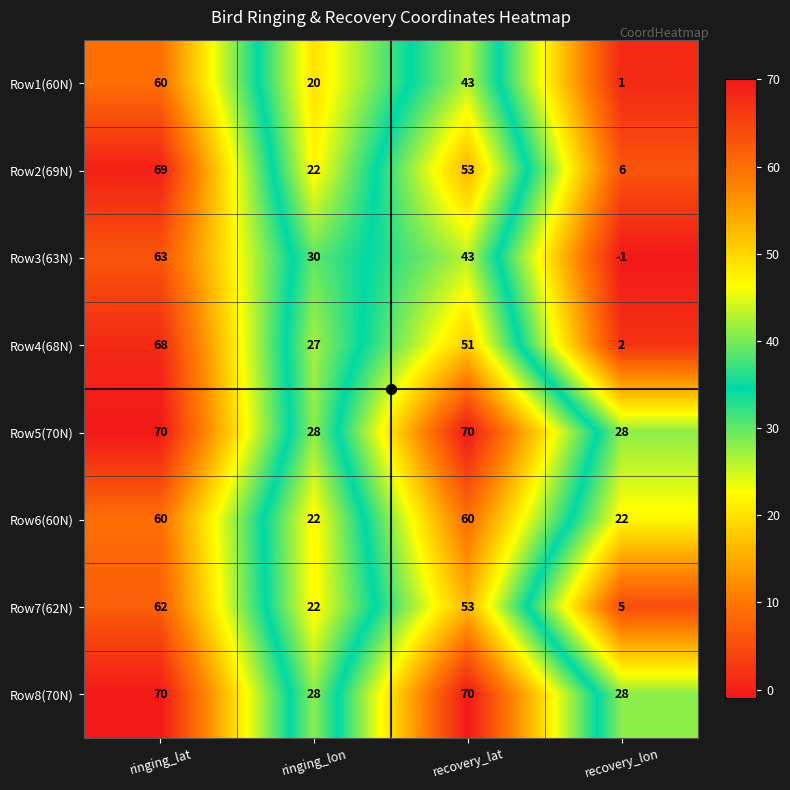

The Row3(63N) series shows -1 at recovery_lon. True or false?

True